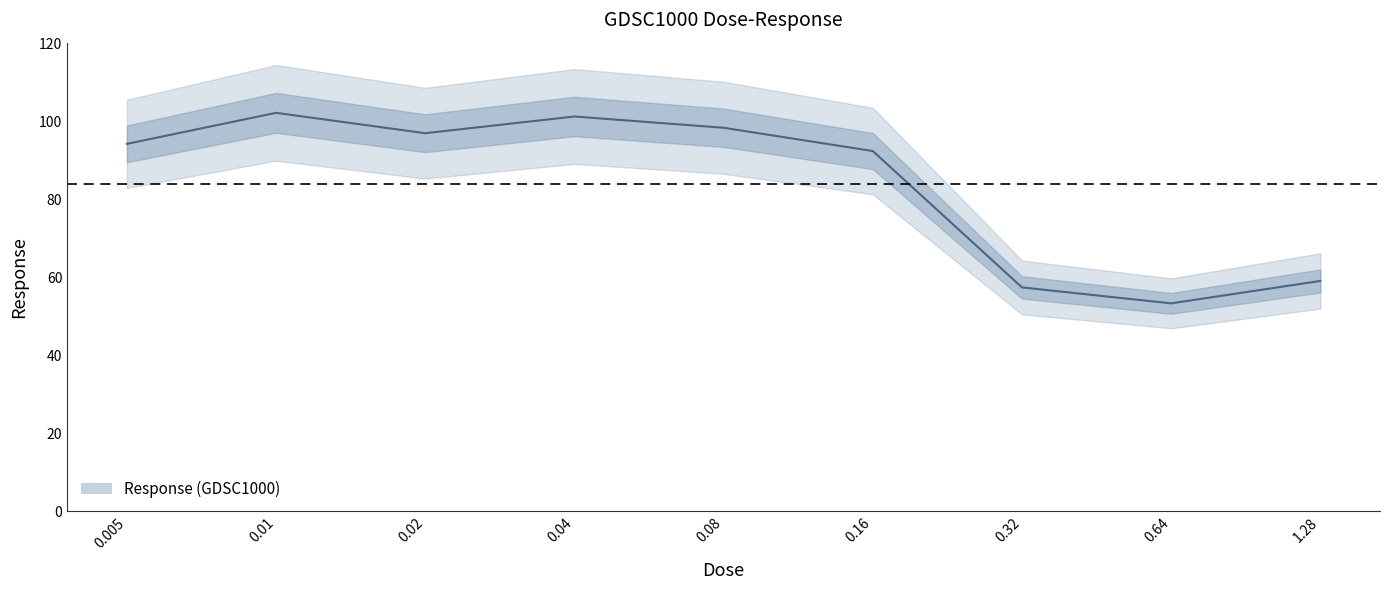

What is the change in value from 0.01 to 0.64?

-48.8